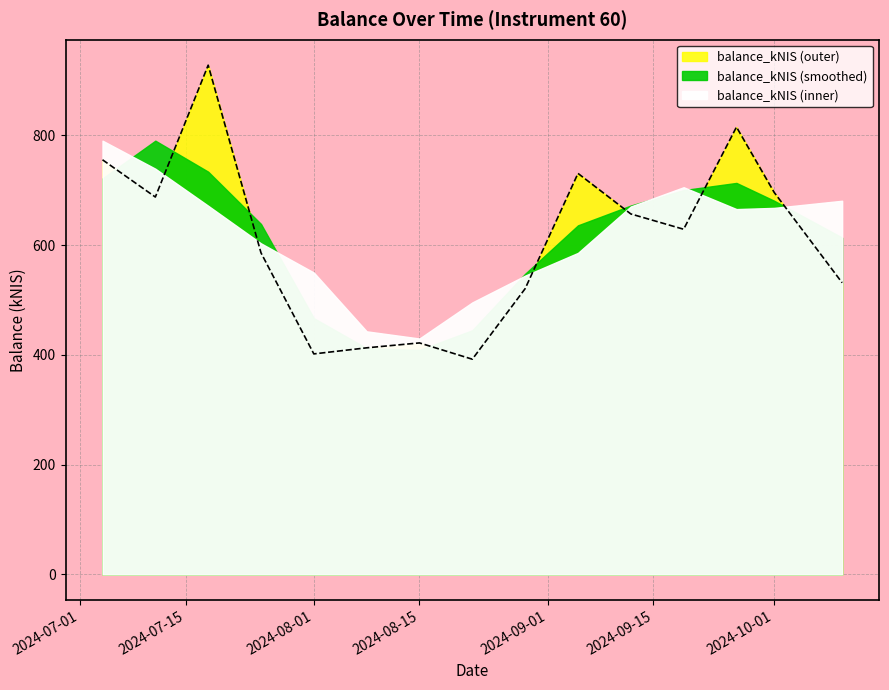

Rank the categories by value from lowest to highest.

2024-08-22, 2024-08-01, 2024-08-08, 2024-08-15, 2024-08-29, 2024-10-10, 2024-07-25, 2024-09-19, 2024-09-12, 2024-07-11, 2024-10-01, 2024-09-05, 2024-07-04, 2024-09-26, 2024-07-18